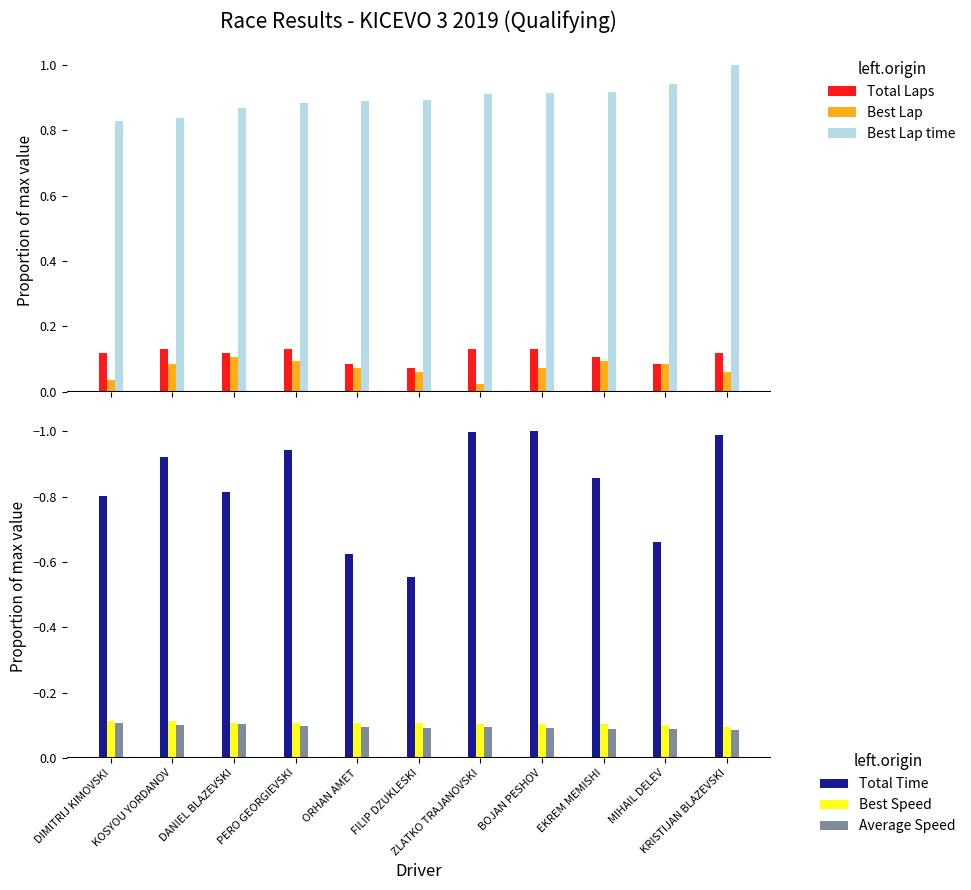

Rank the series by their maximum value, from highest to lowest.

Best Lap time, Total Laps, Best Lap, Average Speed, Best Speed, Total Time